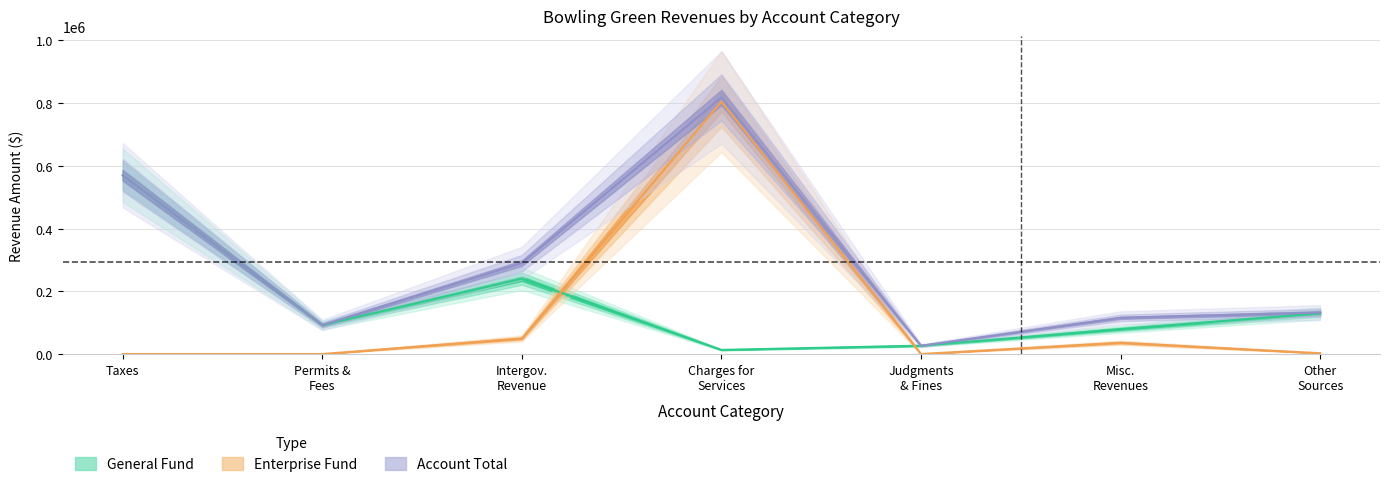

Reading left to right, list all the values displayed in this chart.

General: 569556	92385	240026	13105	26488	79395	129552
Enterprise: 0	0	49568	804687	0	35907	2566
Account Total: 569556	92385	289594	817792	26488	115302	132118